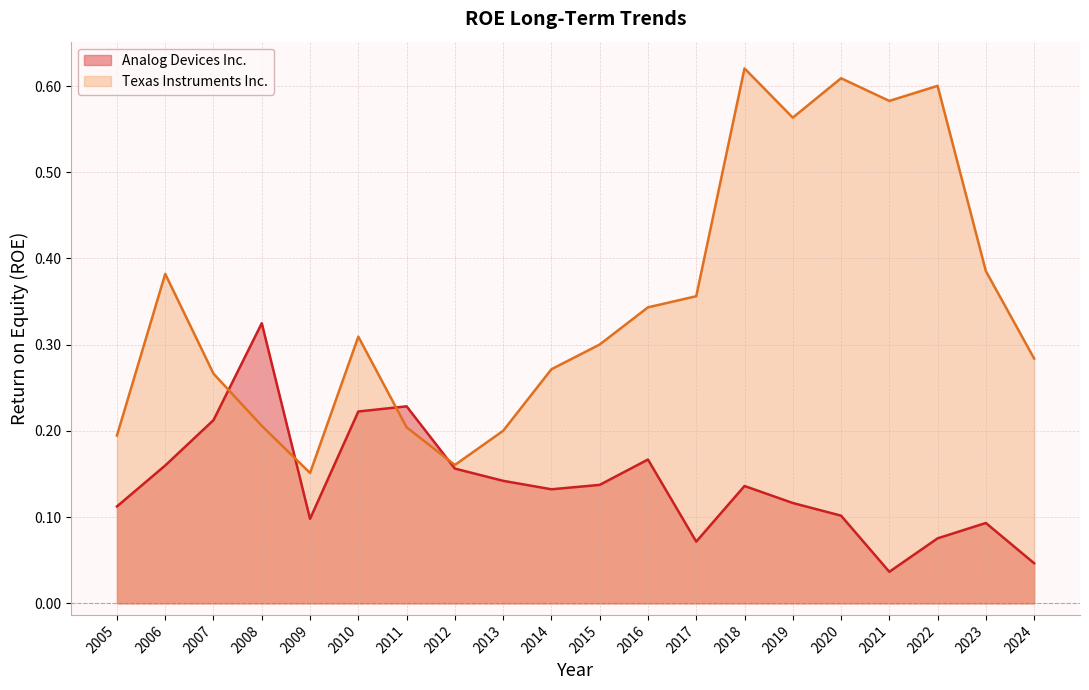

Count the number of data series in this chart.

2